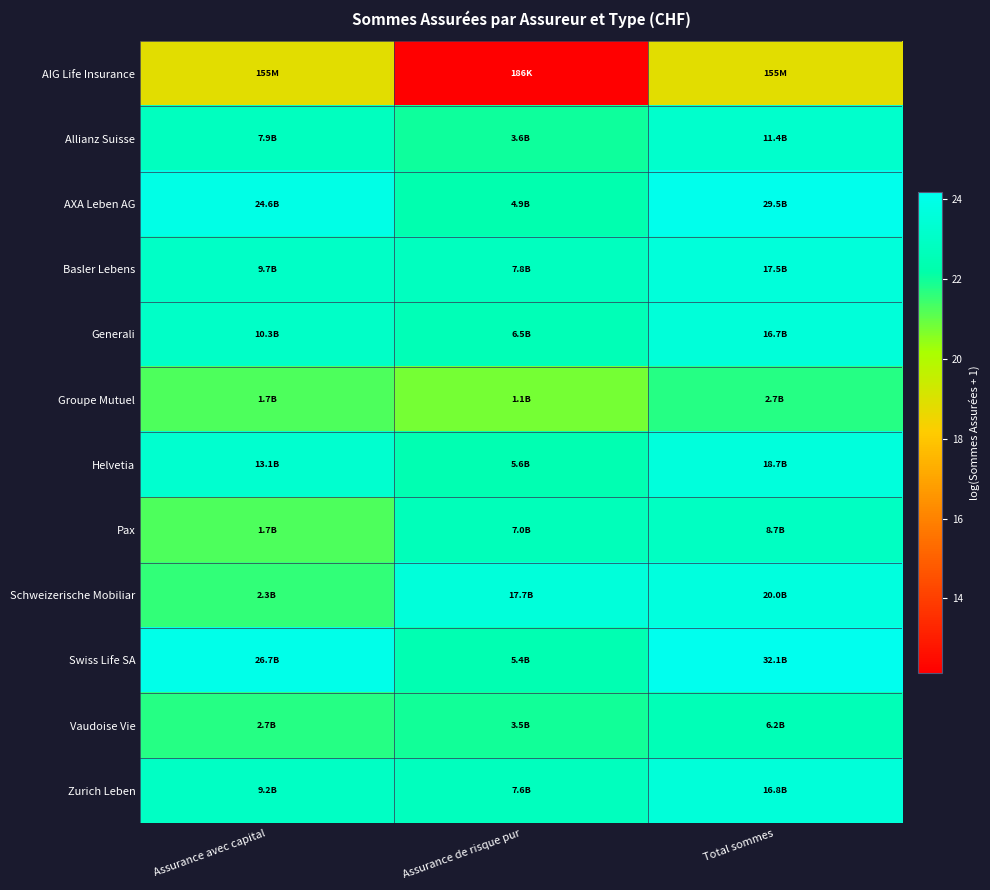

Reading left to right, extract all data points from this chart.

AIG Life Insurance: Assurance avec capital=18.9	Assurance de risque pur=12.1	Total sommes=18.9
Allianz Suisse: Assurance avec capital=22.8	Assurance de risque pur=22.0	Total sommes=23.2
AXA Leben AG: Assurance avec capital=23.9	Assurance de risque pur=22.3	Total sommes=24.1
Basler Lebens: Assurance avec capital=23.0	Assurance de risque pur=22.8	Total sommes=23.6
Generali: Assurance avec capital=23.1	Assurance de risque pur=22.6	Total sommes=23.5
Groupe Mutuel: Assurance avec capital=21.2	Assurance de risque pur=20.8	Total sommes=21.7
Helvetia: Assurance avec capital=23.3	Assurance de risque pur=22.4	Total sommes=23.7
Pax: Assurance avec capital=21.2	Assurance de risque pur=22.7	Total sommes=22.9
Schweizerische Mobiliar: Assurance avec capital=21.6	Assurance de risque pur=23.6	Total sommes=23.7
Swiss Life SA: Assurance avec capital=24.0	Assurance de risque pur=22.4	Total sommes=24.2
Vaudoise Vie: Assurance avec capital=21.7	Assurance de risque pur=22.0	Total sommes=22.5
Zurich Leben: Assurance avec capital=22.9	Assurance de risque pur=22.8	Total sommes=23.5